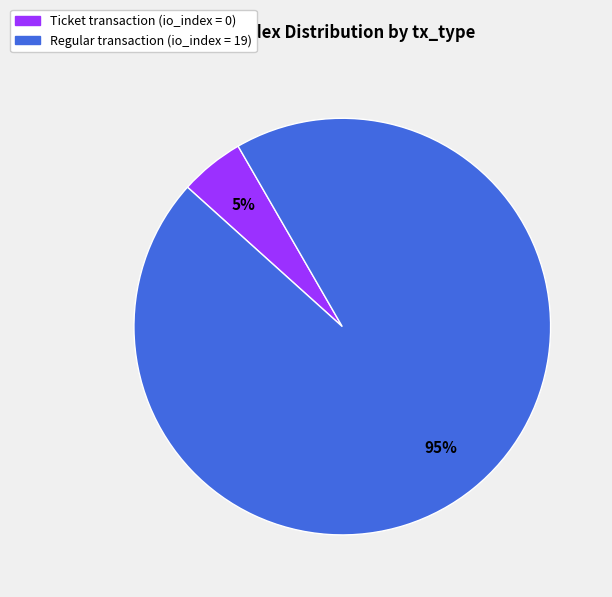

Is there any slice that represents more than half of the pie?

Yes